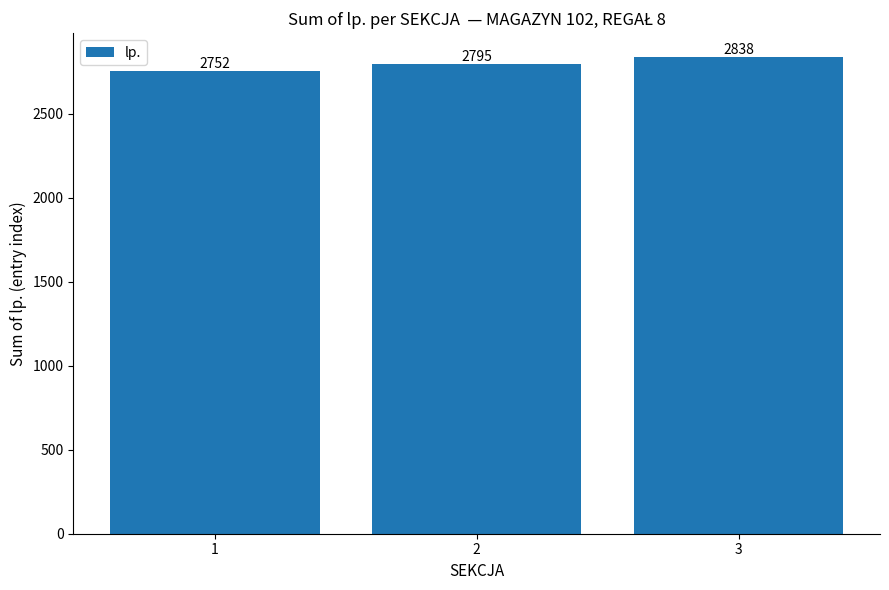

How many values are between 2752 and 2838?

3